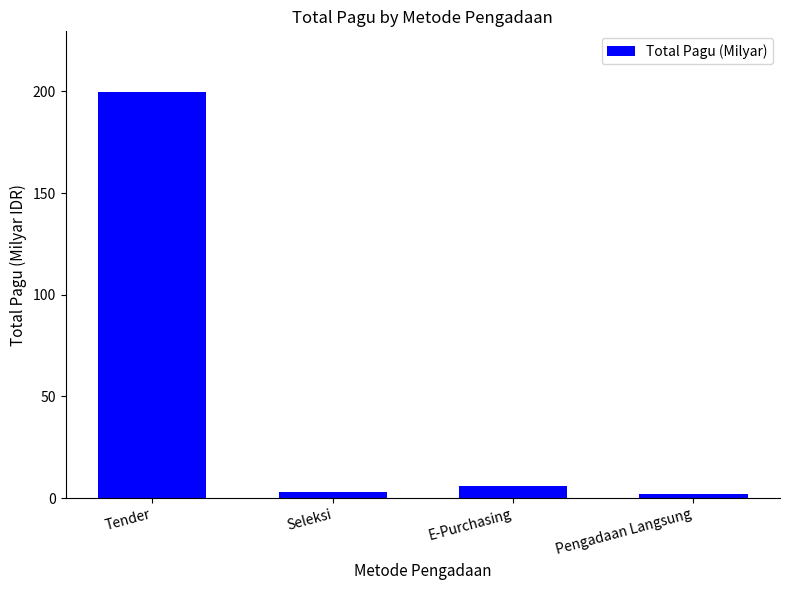

Between Tender and Pengadaan Langsung, which is larger?

Tender